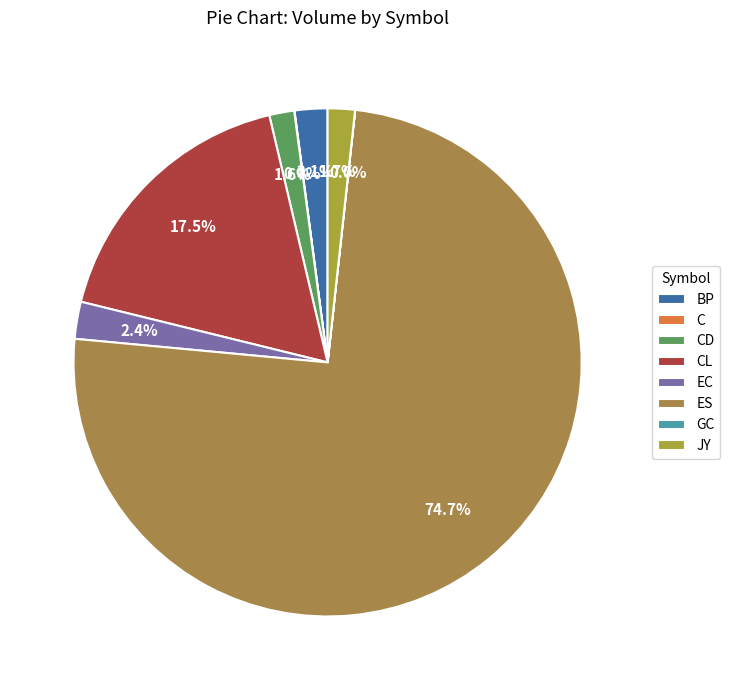

Count the number of slices in the pie.

8